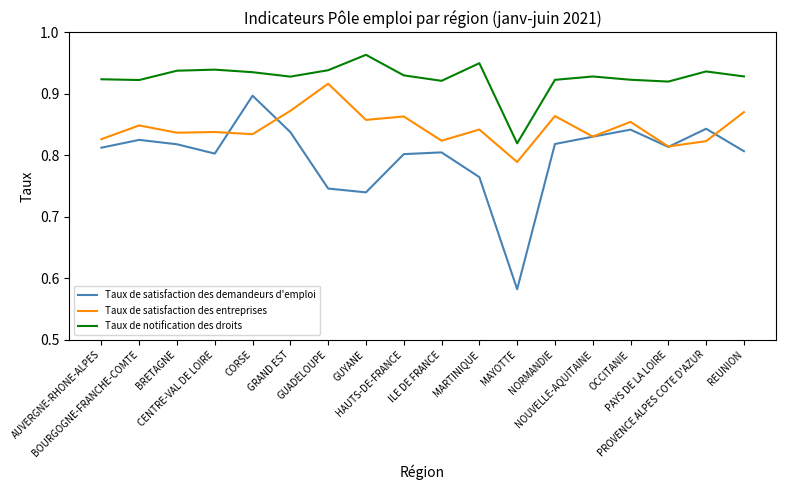

Is the value of Taux de notification des droits at HAUTS-DE-FRANCE greater than the value of Taux de satisfaction des demandeurs d'emploi at MARTINIQUE?

Yes